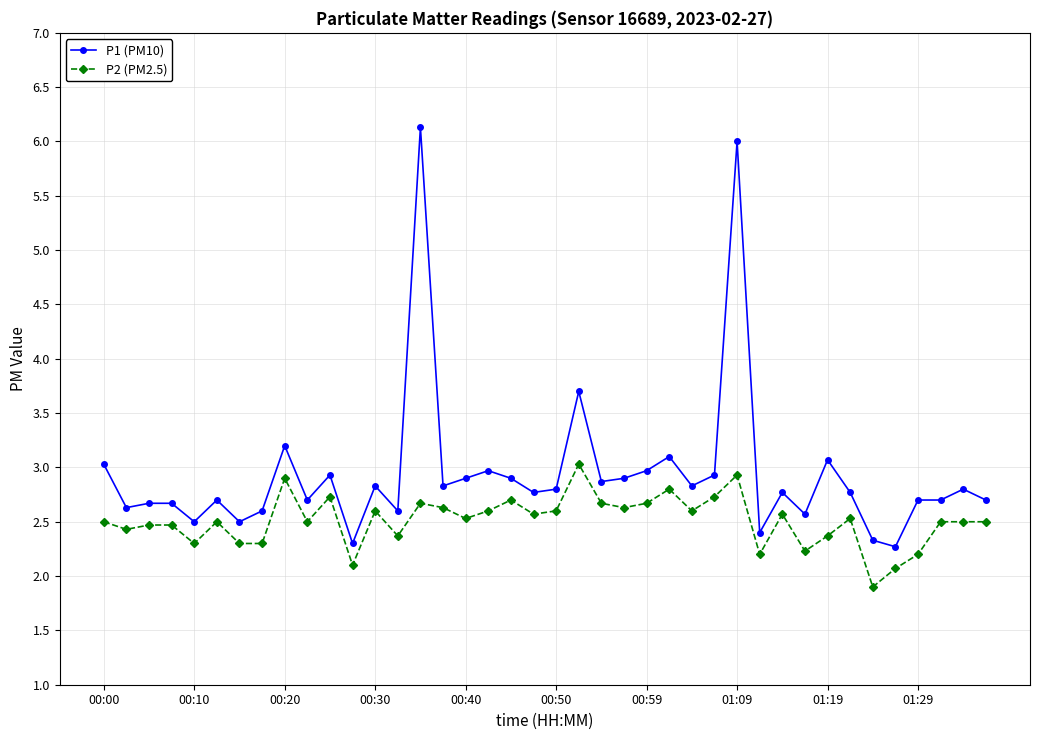

Which series has the widest spread of values?

P1 (PM10)